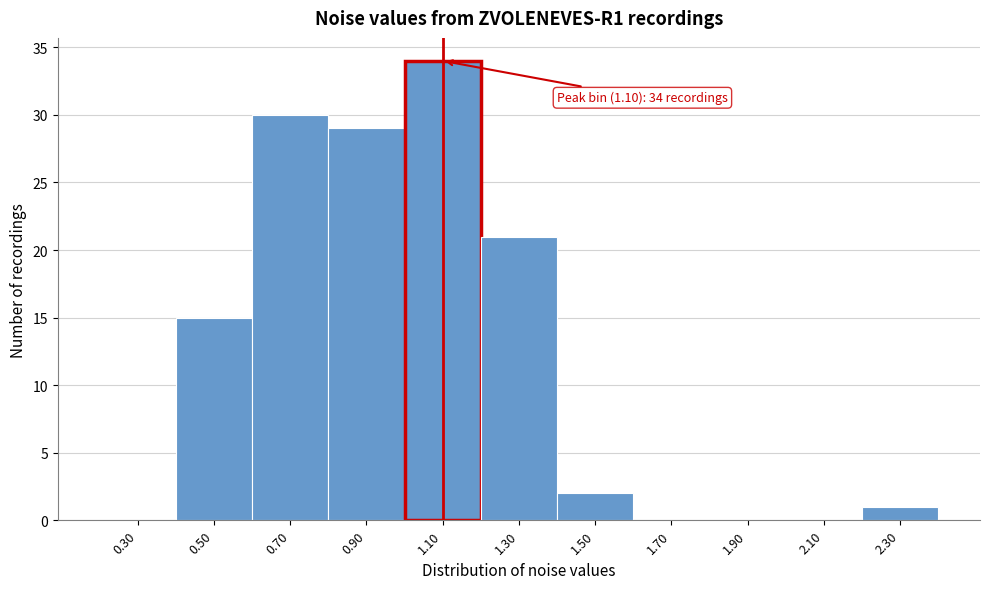

Over which range of the x-axis is the bar tallest?

1.0 to 1.2